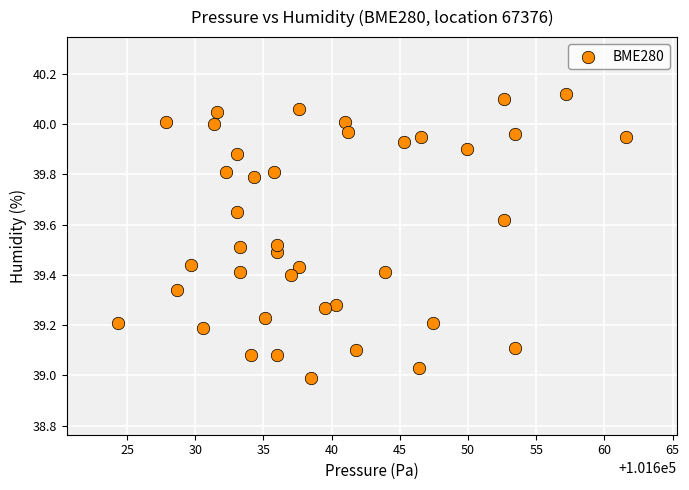

What is the range of X values (max minus min)?

37.3